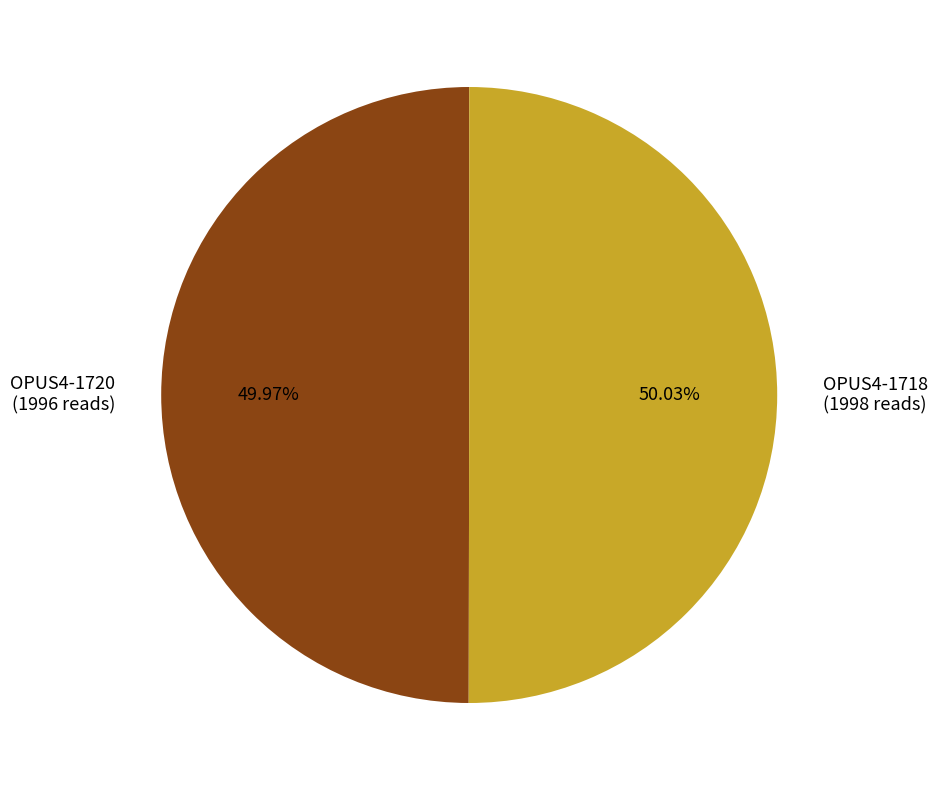

What is the ratio of the value at OPUS4-1718 (1998 reads) to the value at OPUS4-1720 (1996 reads)?

1.0